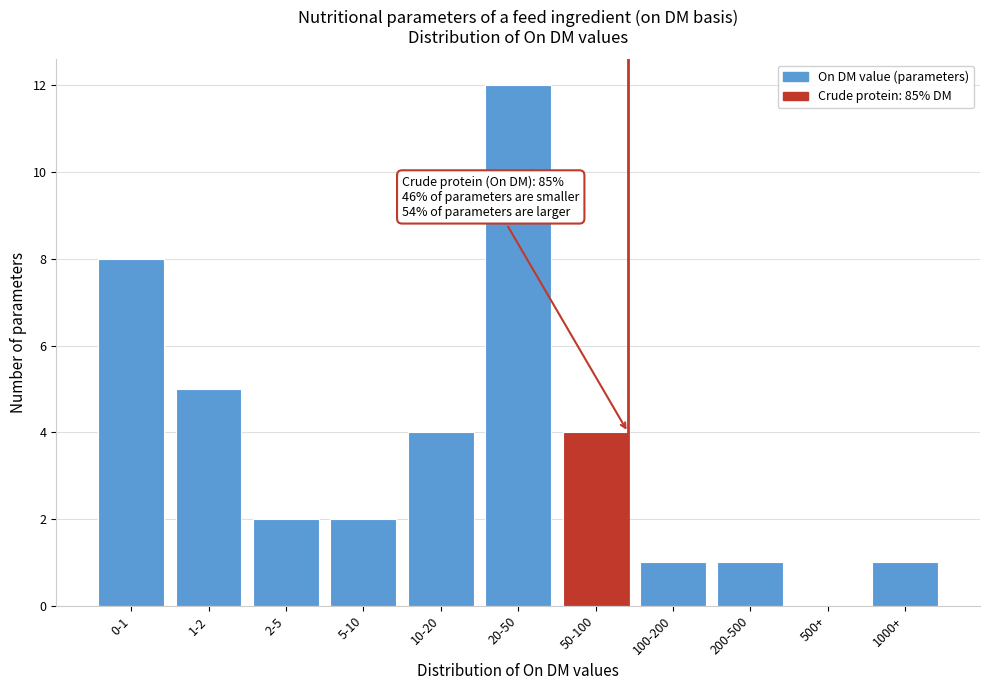

Reading left to right, transcribe all the data shown in this chart.

0-1=8	1-2=5	2-5=2	5-10=2	10-20=4	20-50=12	50-100=4	100-200=1	200-500=1	500+=0	1000+=1